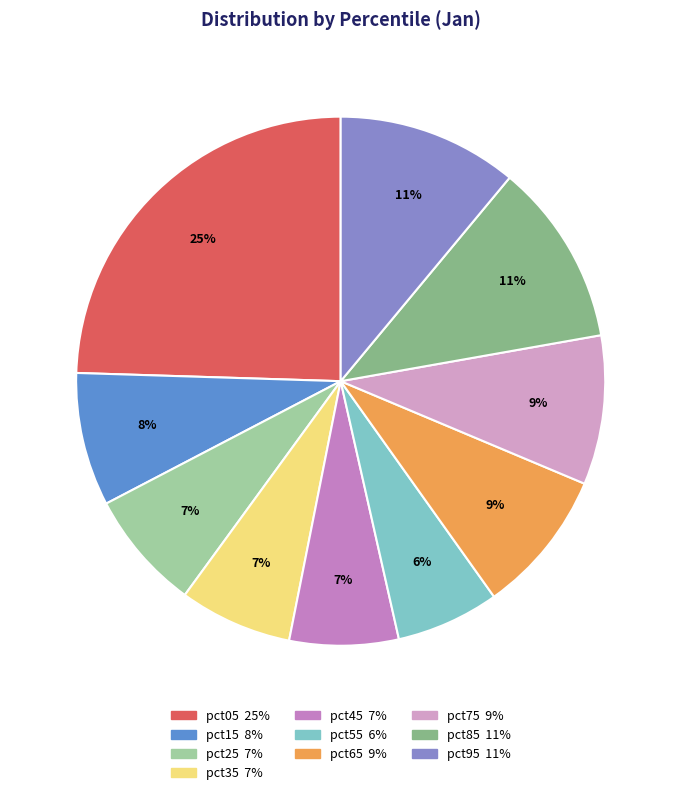

Count the number of slices in the pie.

10